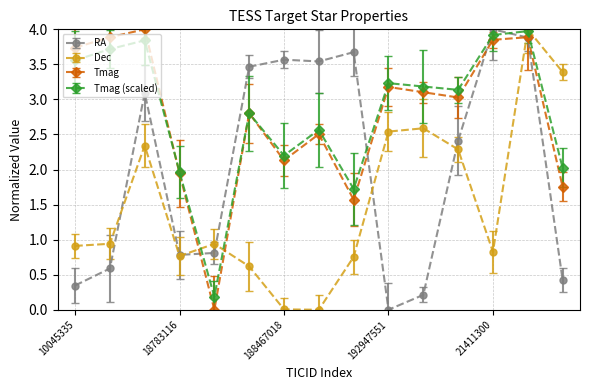

What is the greatest value displayed?

4.0